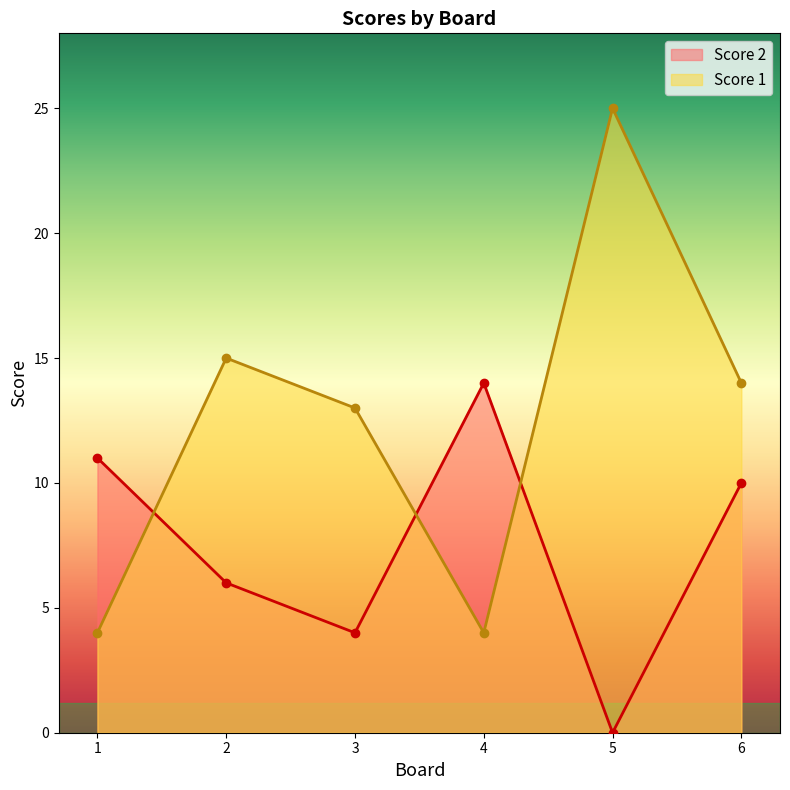

What is the total value across all series at 1?

15